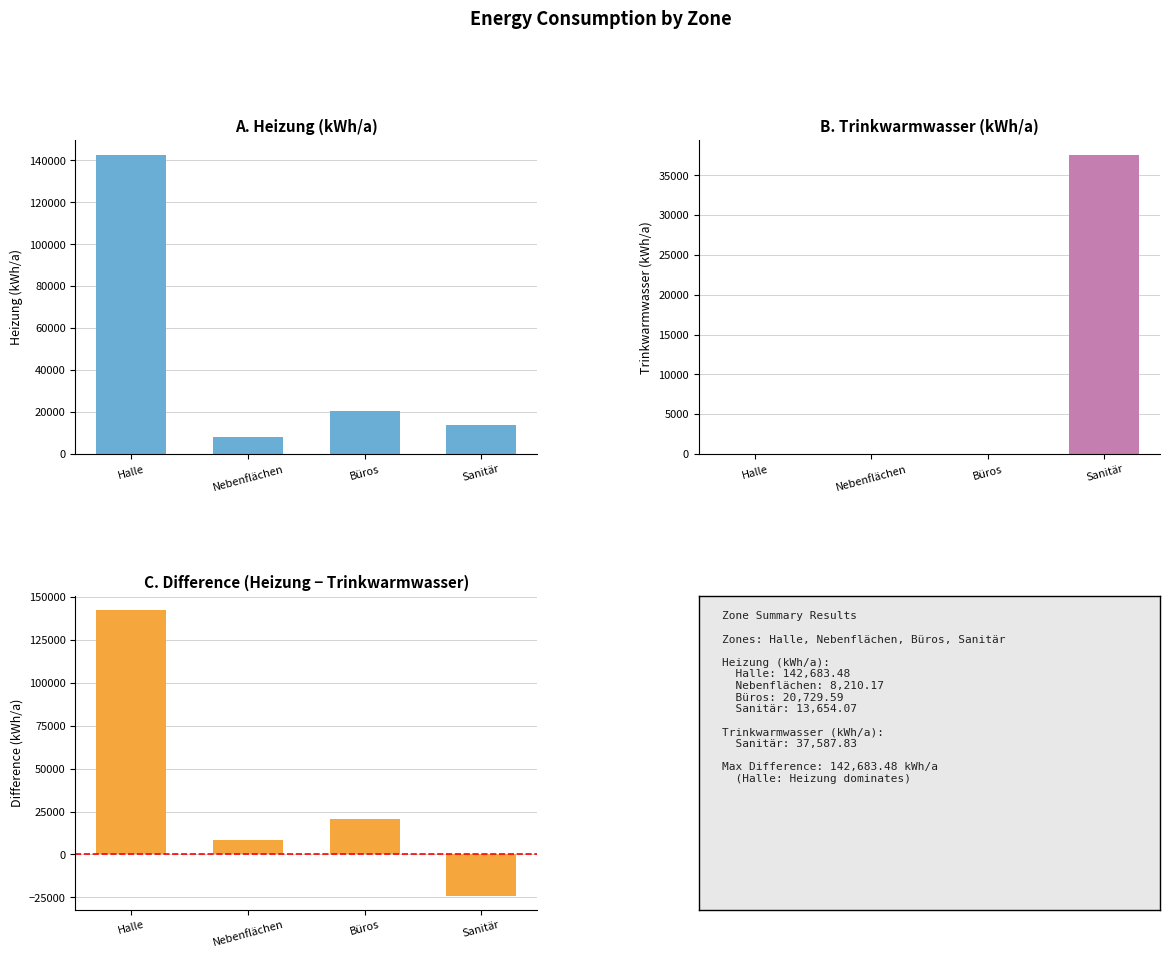

List the series in order of their peak value, highest first.

Heizung, Difference (Heizung - Trinkwarmwasser), Trinkwarmwasser